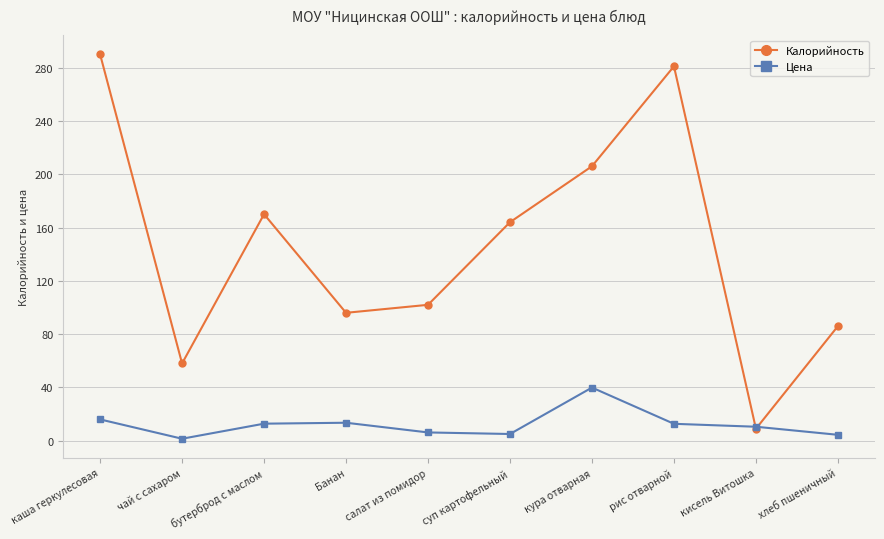

How many data points in Калорийность are less than 164?

5